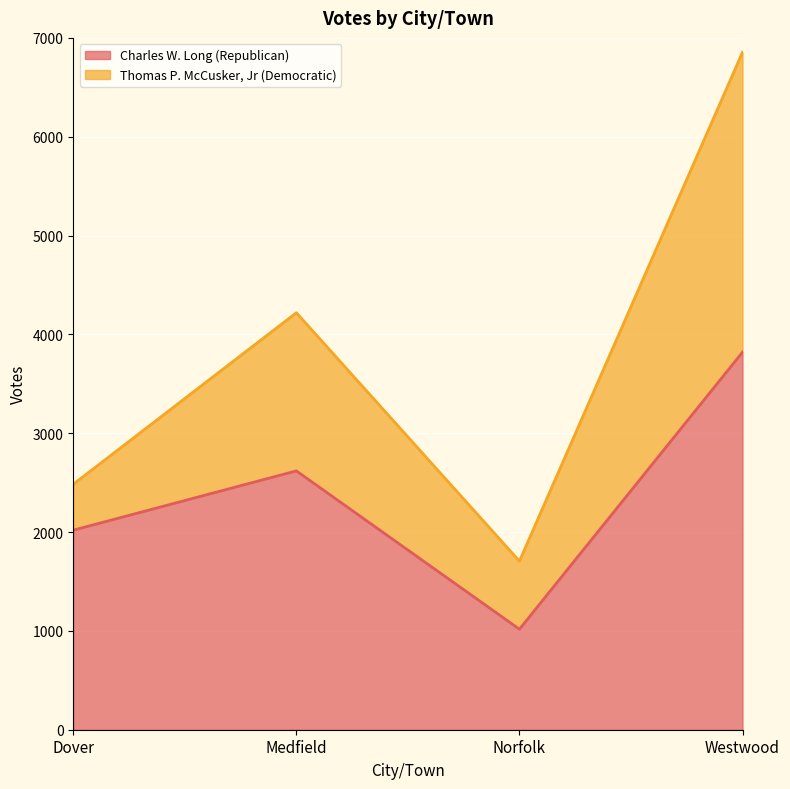

What is the change in value from Medfield to Norfolk?

-1602